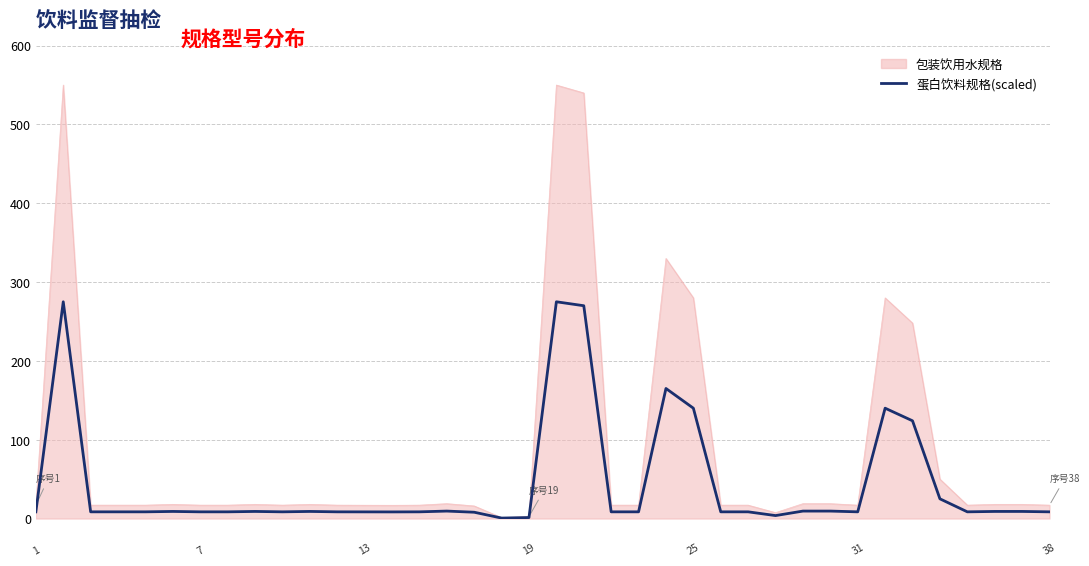

Which series has the widest spread of values?

包装饮用水规格